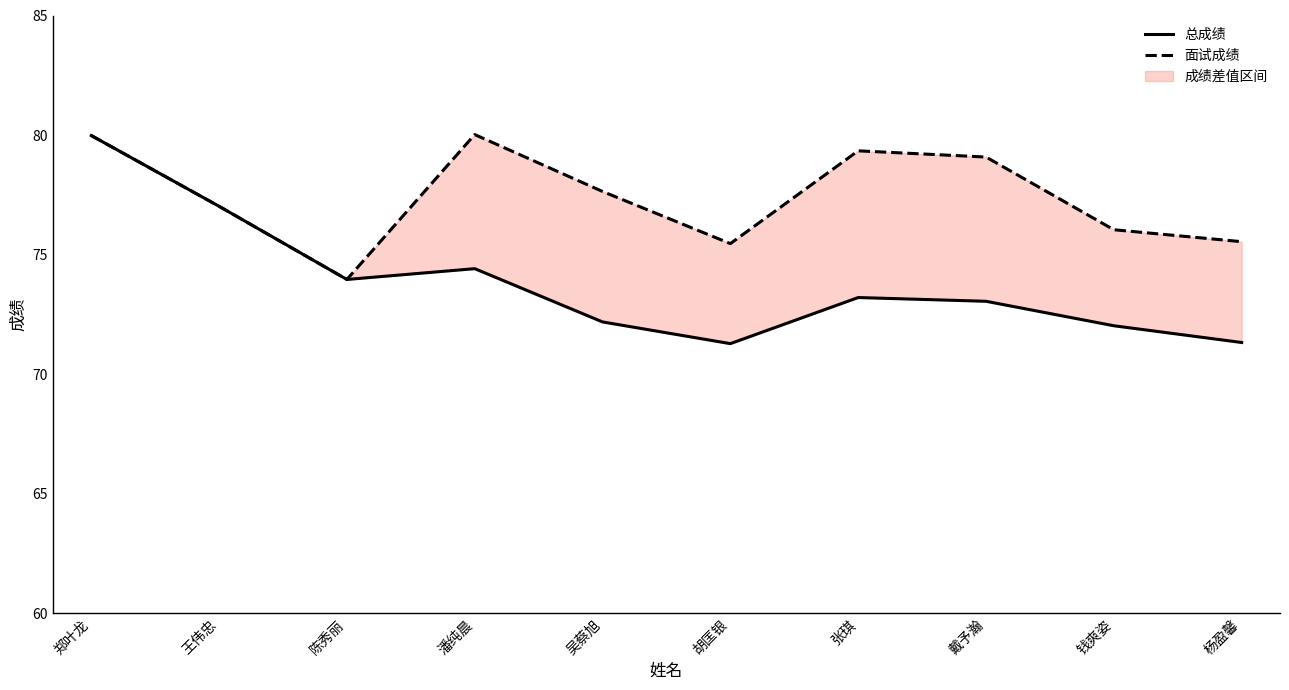

What position from the left is 戴予瀚?

8